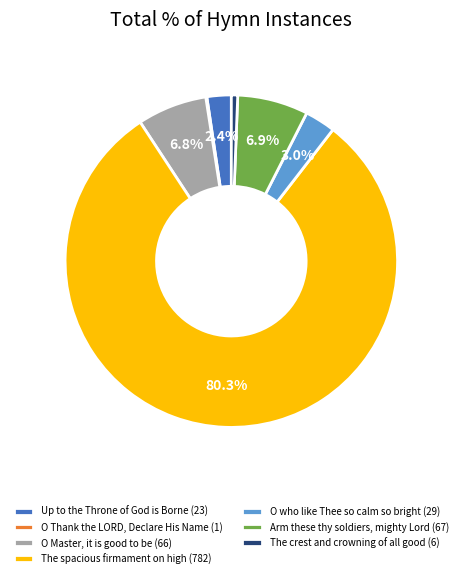

Does The crest and crowning of all good represent more than half of the total?

No